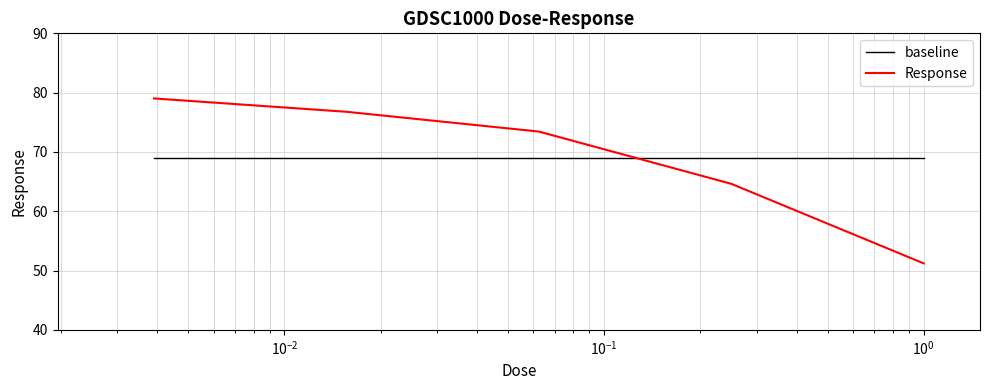

Which series has the largest range (max minus min)?

Response